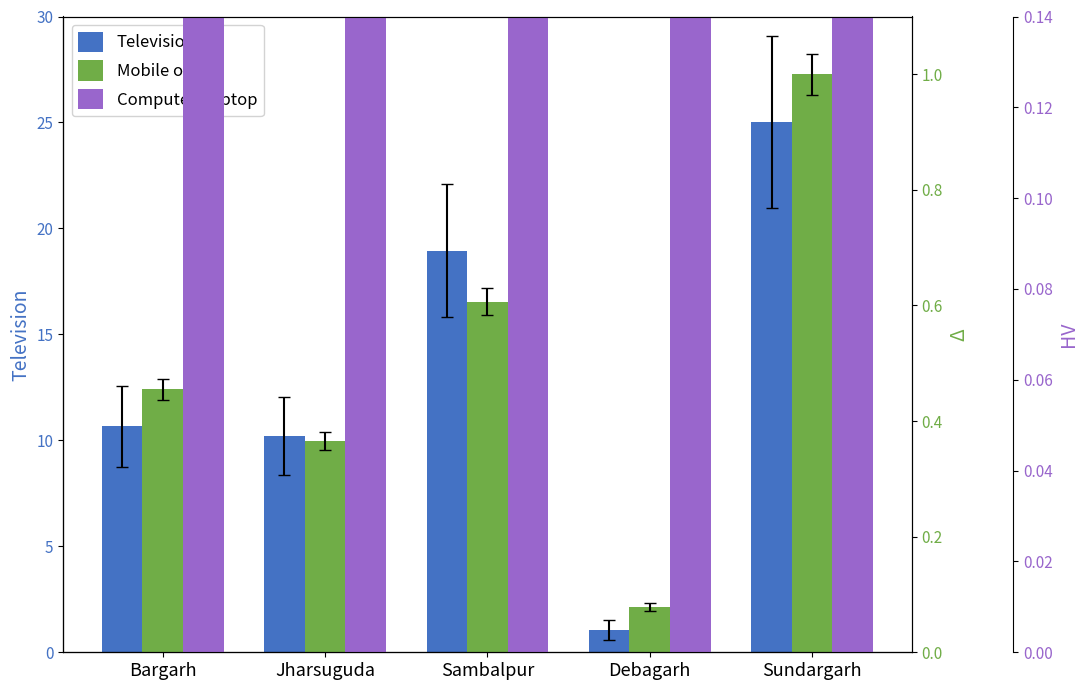

What position from the left is Jharsuguda?

2